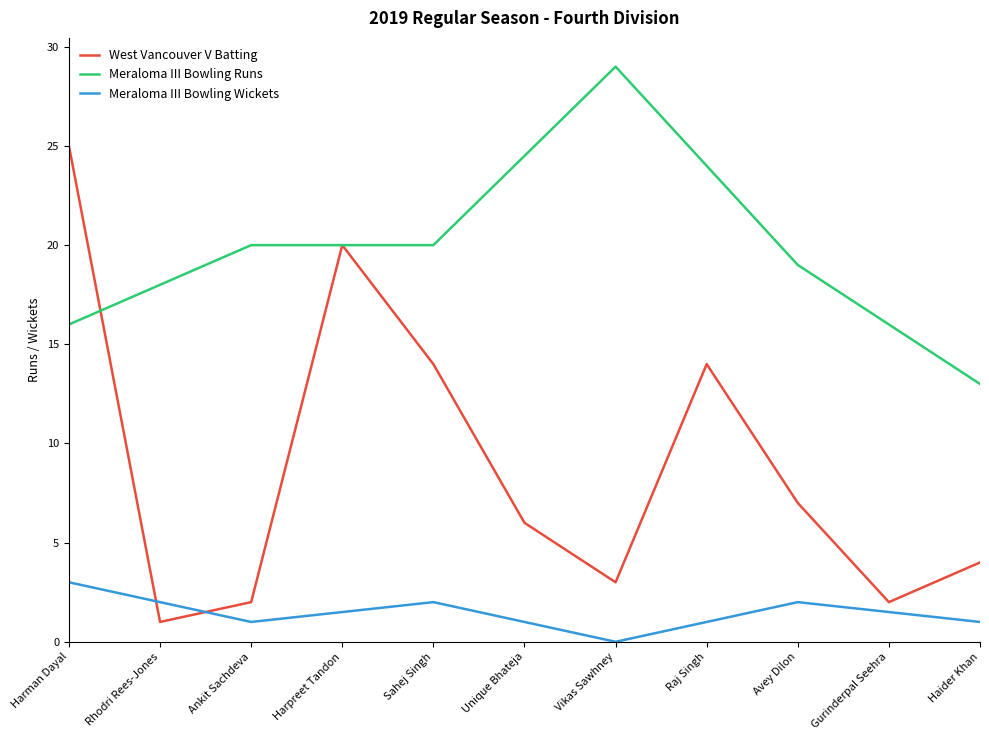

Which series has the largest total across all categories?

Meraloma III Bowling Runs